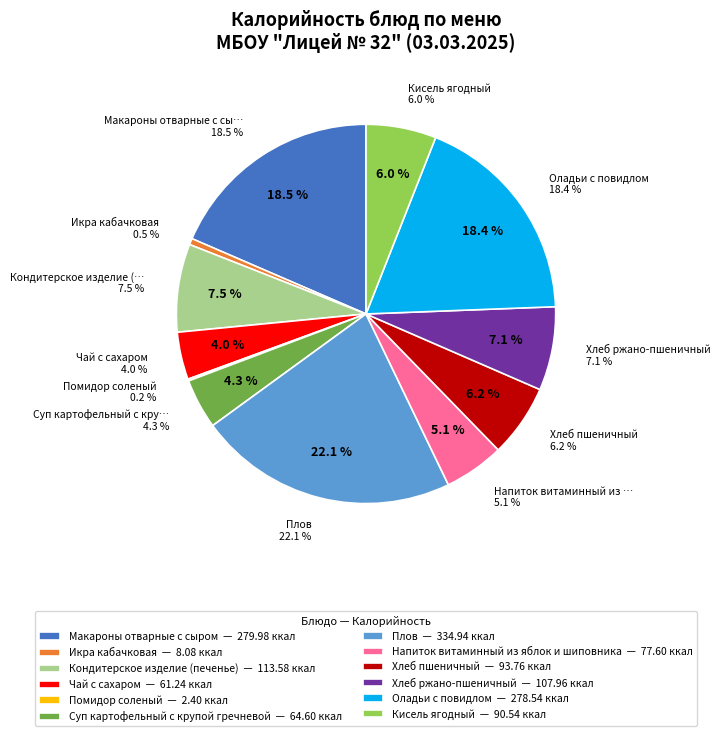

Is it true that Напиток витаминный из яблок и шиповника is 5% of the pie?

True